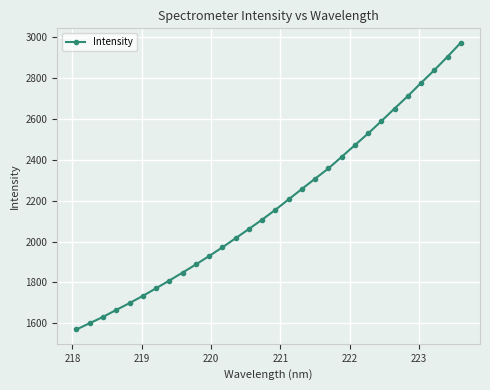

What is the value of the 4th point from the left?

1665.2